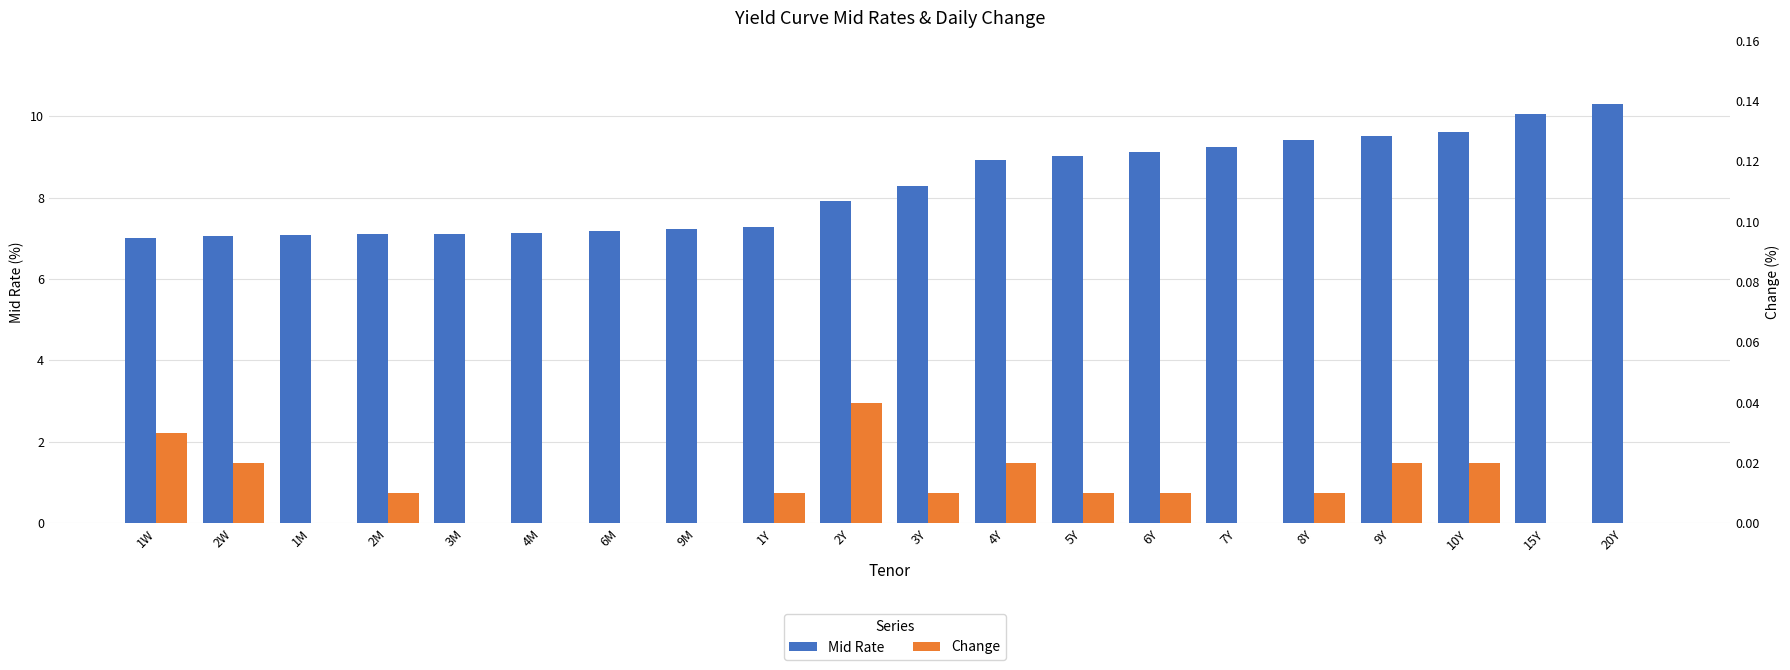

Reading right to left, list all the values displayed in this chart.

Mid Rate: 20Y=10.3	15Y=10.1	10Y=9.6	9Y=9.5	8Y=9.4	7Y=9.2	6Y=9.1	5Y=9.0	4Y=8.9	3Y=8.3	2Y=7.9	1Y=7.3	9M=7.2	6M=7.2	4M=7.1	3M=7.1	2M=7.1	1M=7.1	2W=7.0	1W=7.0
Change: 20Y=0.0	15Y=0.0	10Y=0.0	9Y=0.0	8Y=0.0	7Y=0.0	6Y=0.0	5Y=0.0	4Y=0.0	3Y=0.0	2Y=0.0	1Y=0.0	9M=0.0	6M=0.0	4M=0.0	3M=0.0	2M=0.0	1M=0.0	2W=0.0	1W=0.0